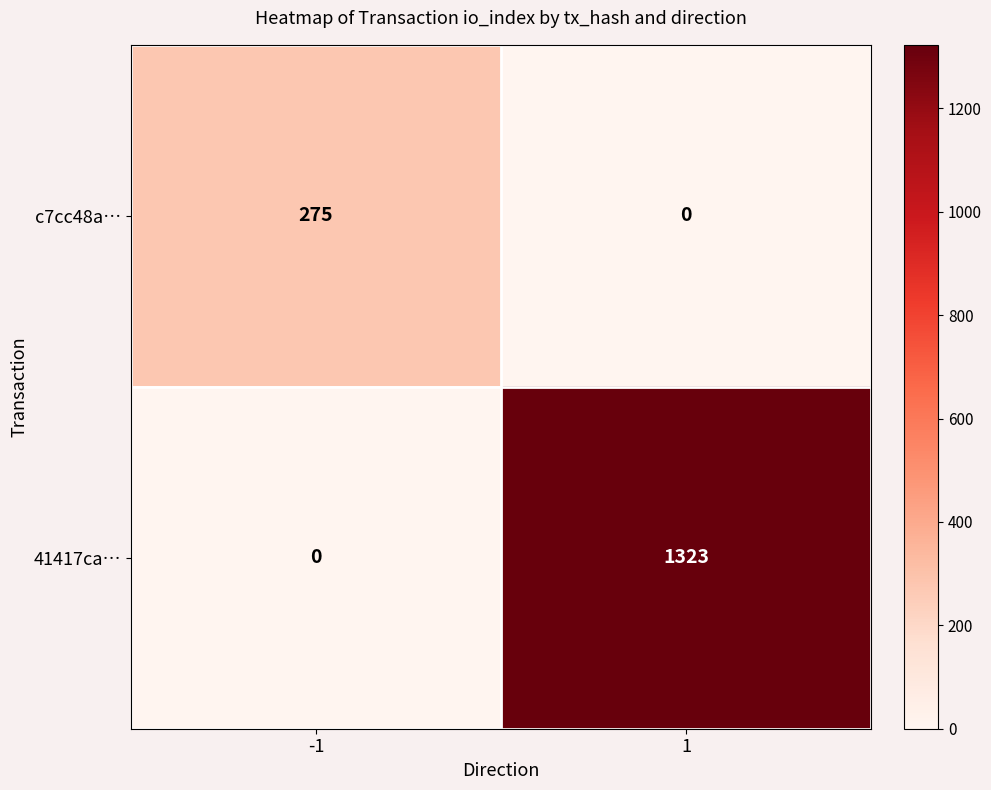

Which series changed the most between -1 and 1?

41417ca…